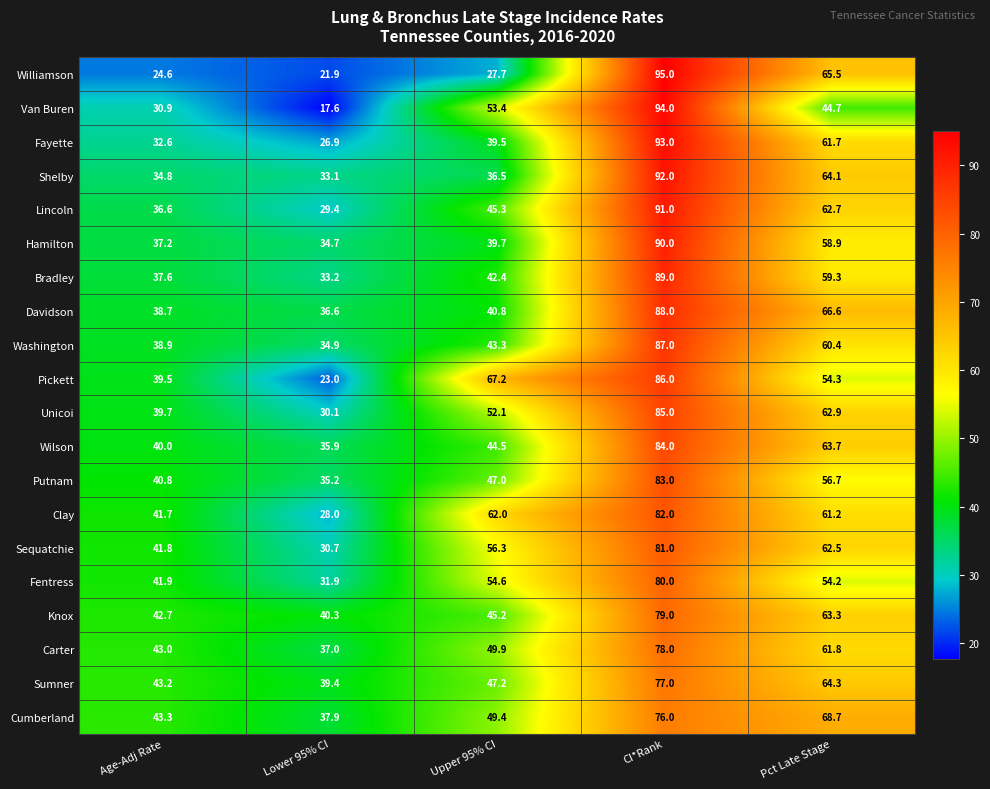

True or false: Putnam has a value of 60.3 at Lower 95% CI.

False